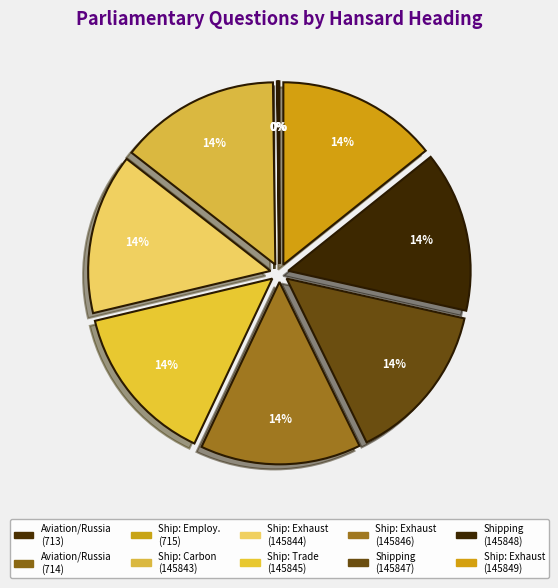

Count the number of slices in the pie.

10